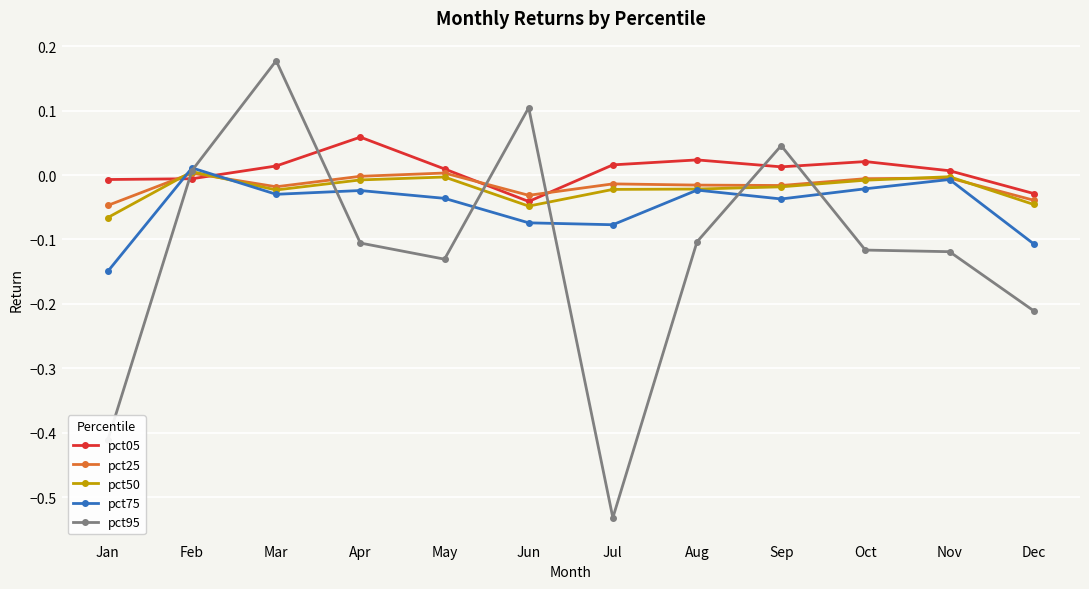

Does the chart have visible grid lines?

Yes